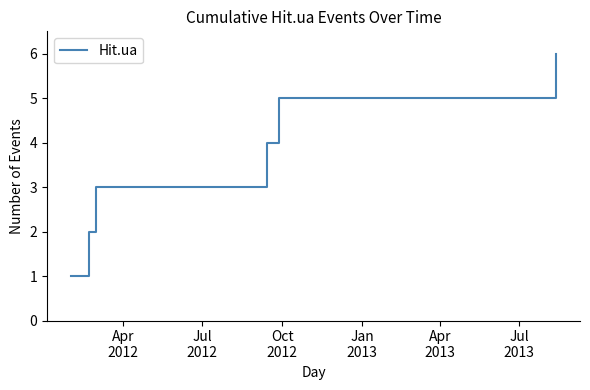

What is the maximum value shown in the chart?

6